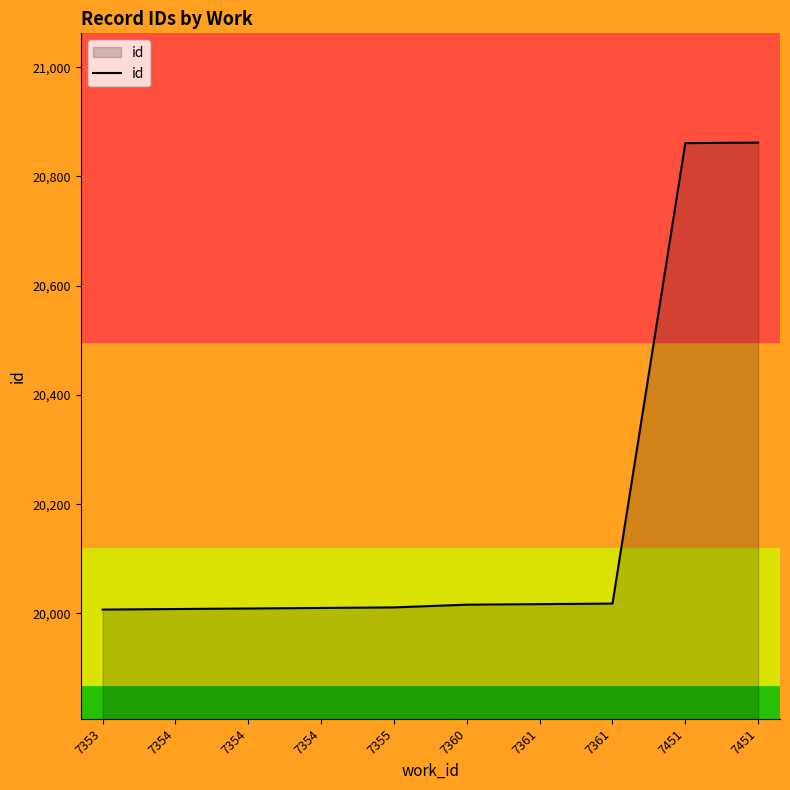

What is the difference between the second highest and second lowest values?

853